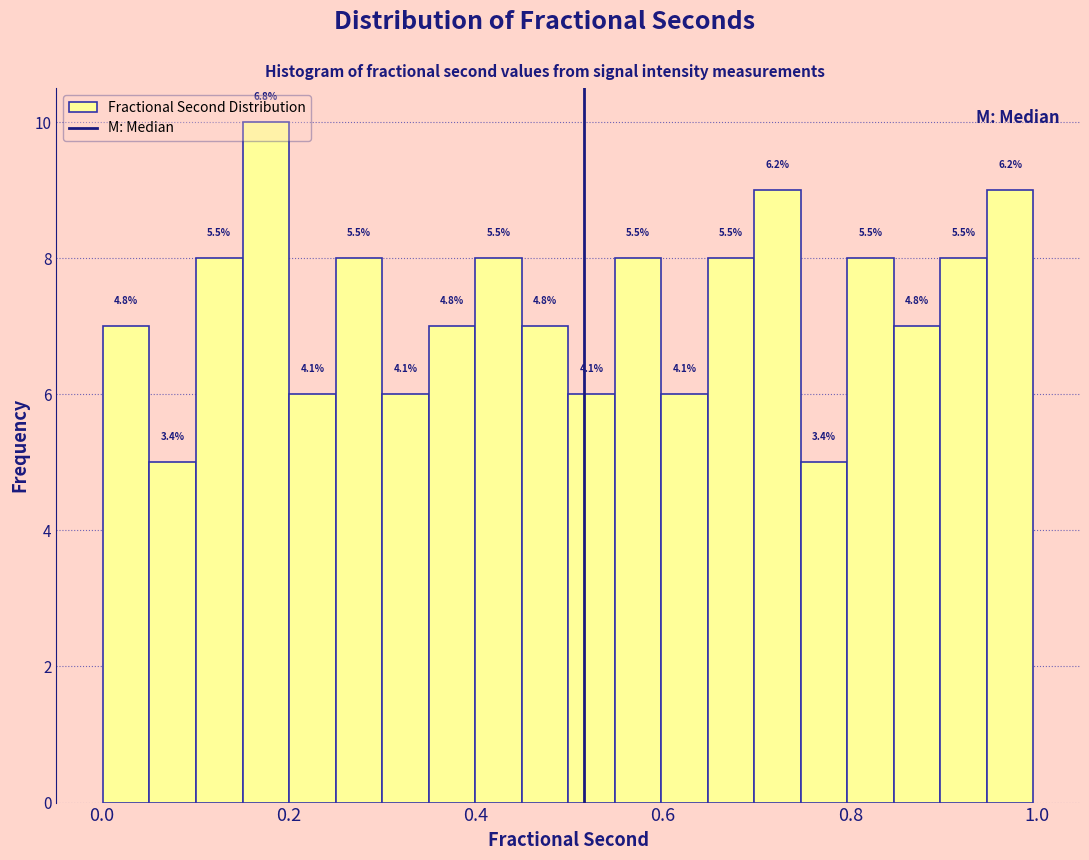

Around what value on the x-axis is the tallest bar? Give the approximate position of its centre, as read against the axis.

0.18